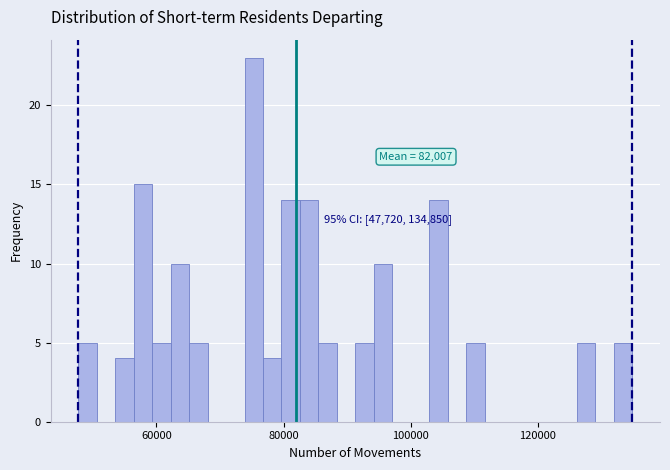

Read against the x-axis, roughly where is the centre of the tallest bar?

76000